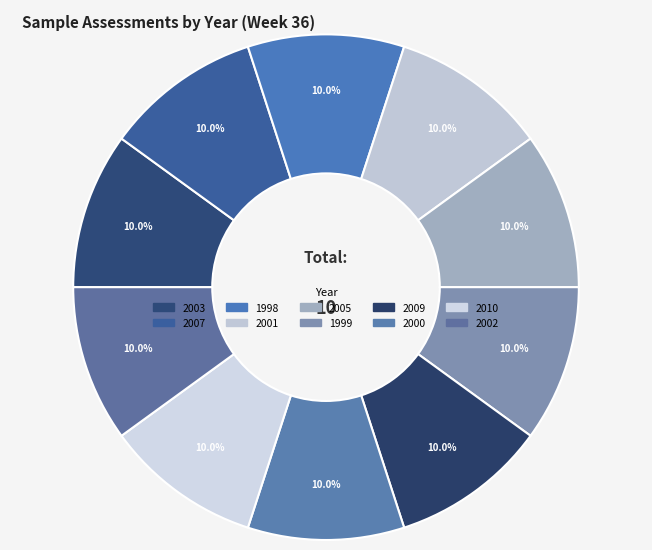

How many slices are in this pie chart?

10